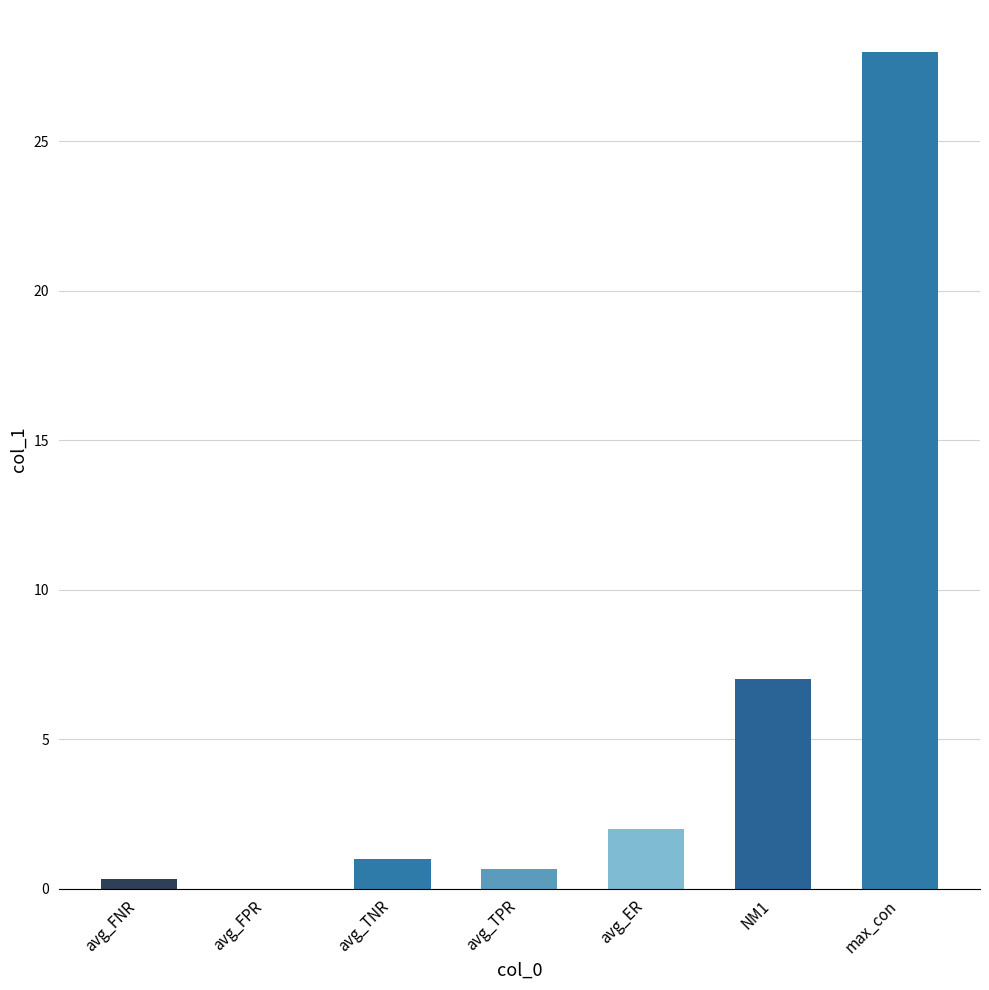

Where is the data nearest to the value 14?

NM1